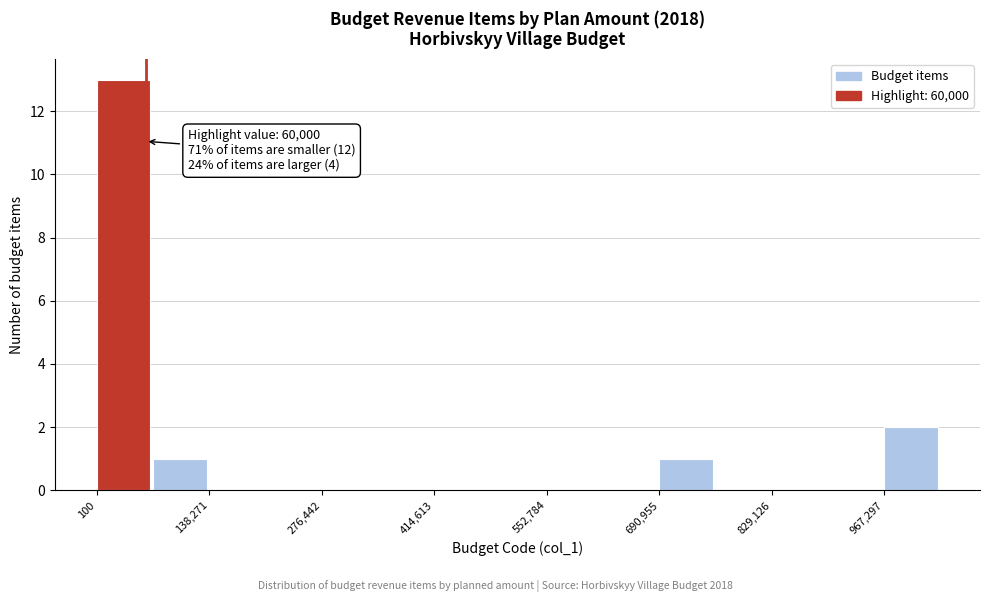

Around what value on the x-axis is the tallest bar? Give the approximate position of its centre, as read against the axis.

40000